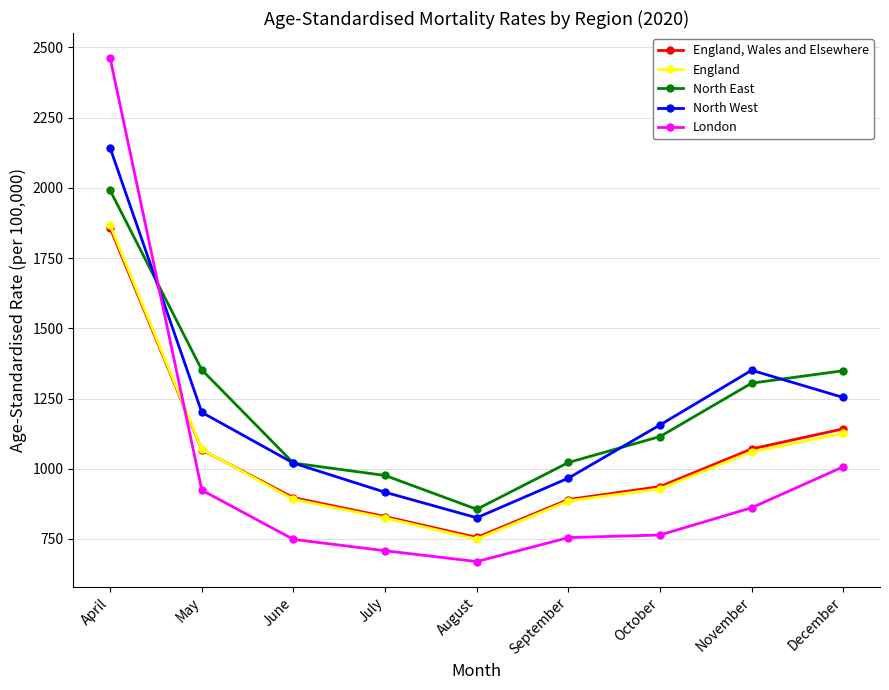

True or false: London has more than 2 interior local peaks.

False